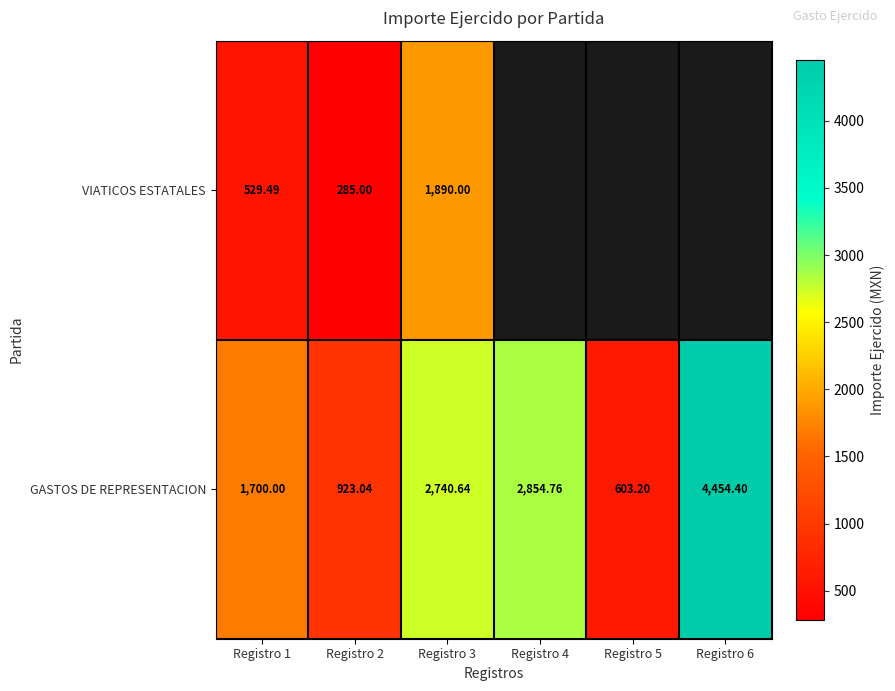

Rank the series at Registro 1 from highest to lowest value.

GASTOS DE REPRESENTACION, VIATICOS ESTATALES